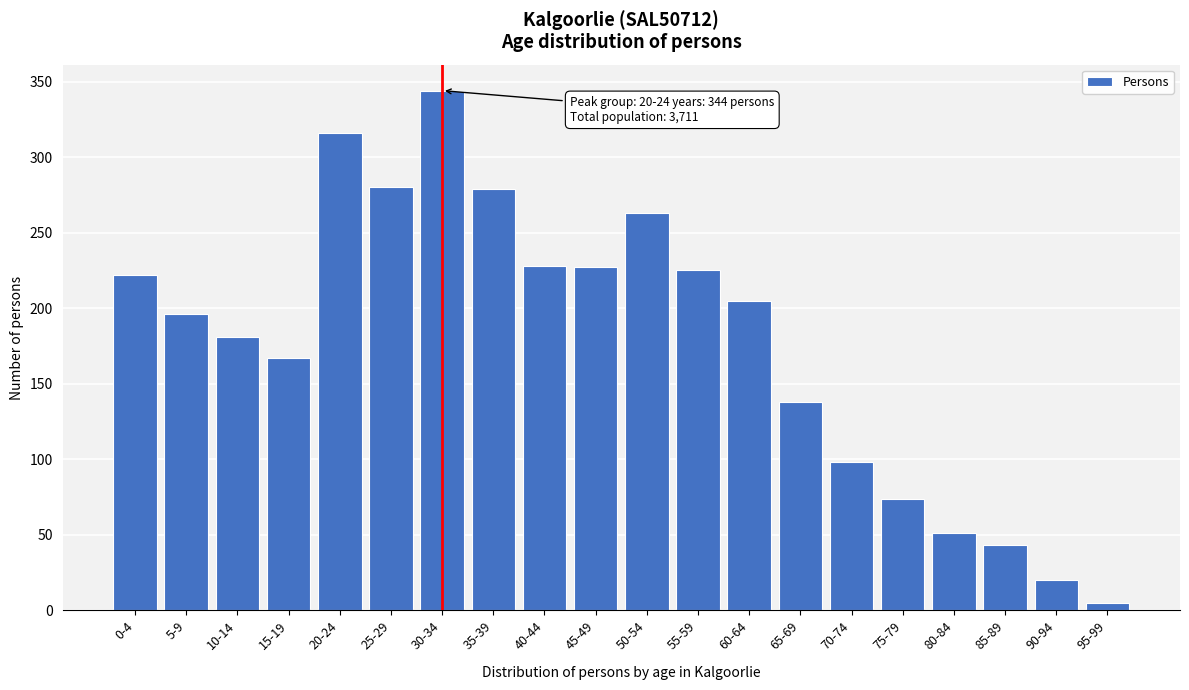

What is the sum of all values?

3562